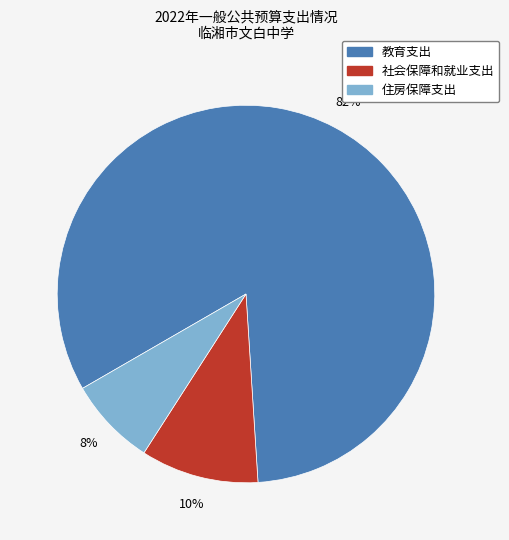

Which slice is the largest?

教育支出